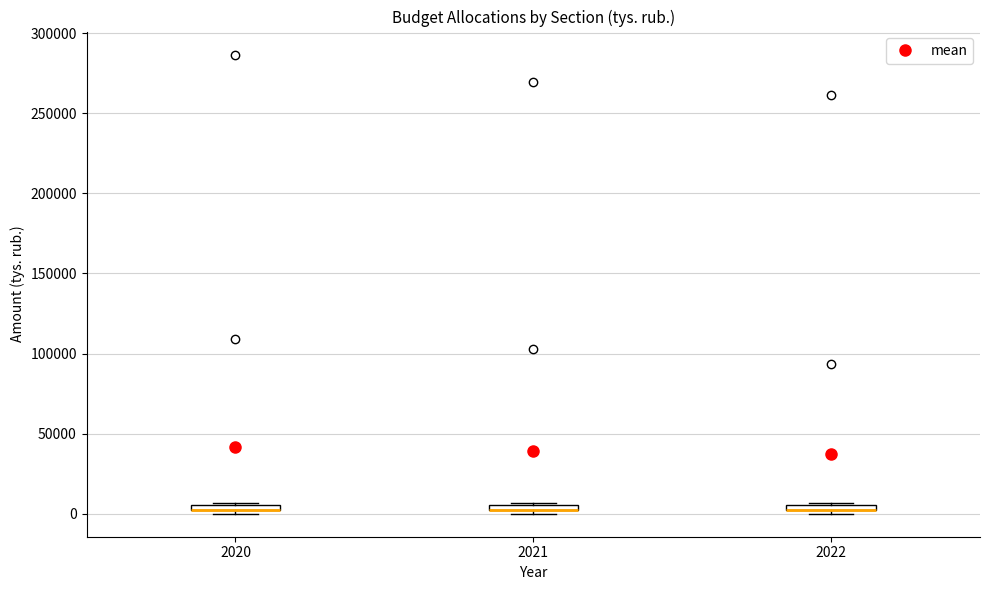

Where is the lower edge of the box at x = 2020 on the y-axis? The values are not printed on the chart, so give them approximately, as read against the axis.

0